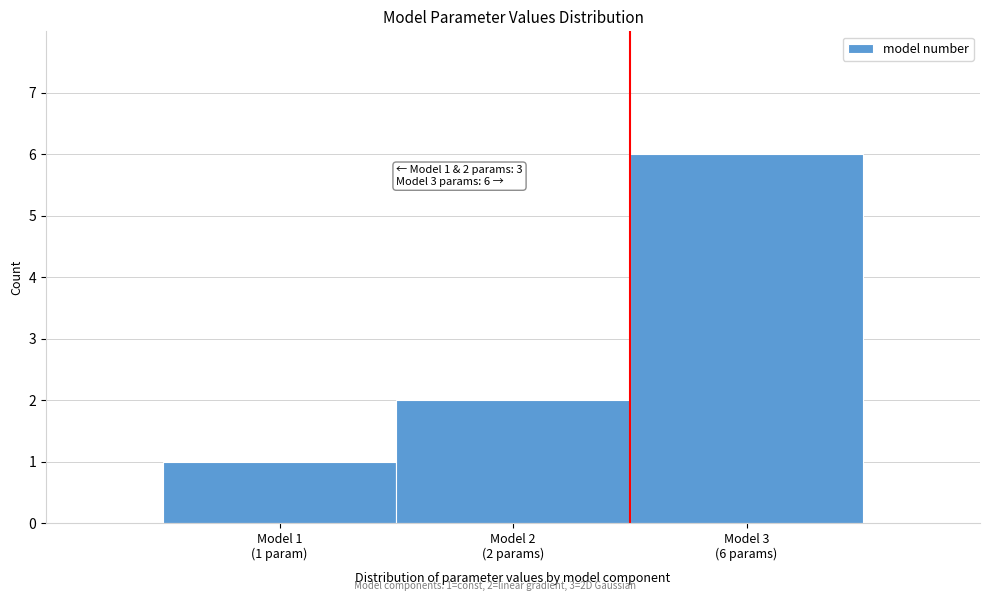

Reading right to left, what are all the values shown in this chart?

6	2	1